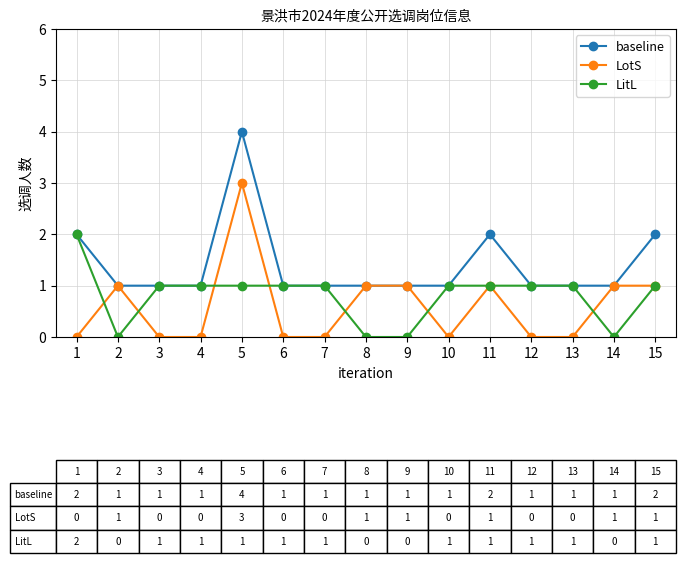

True or false: LitL has a value of 1 at 12.

True